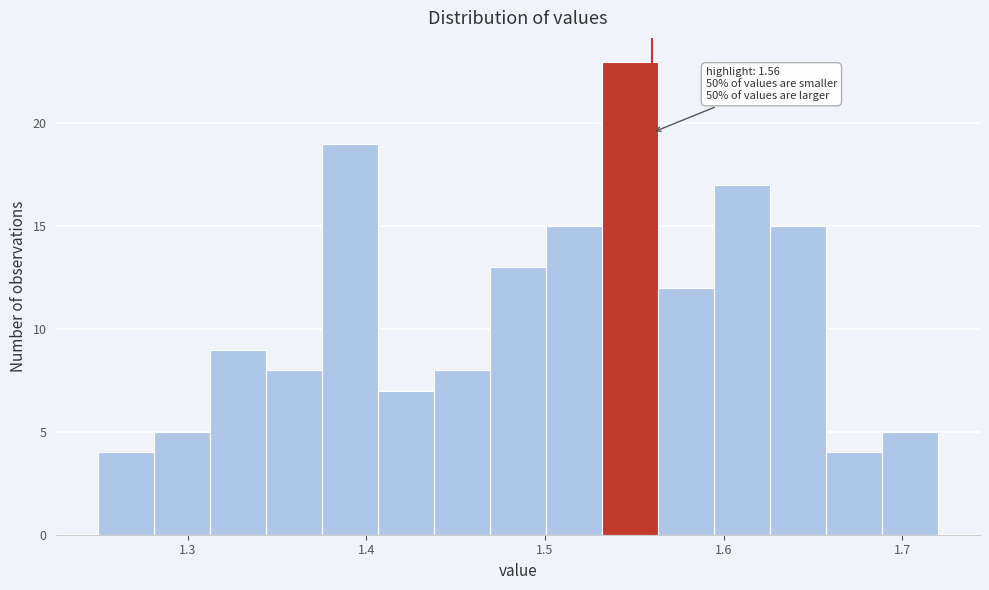

Read against the x-axis, roughly where is the centre of the tallest bar?

1.55